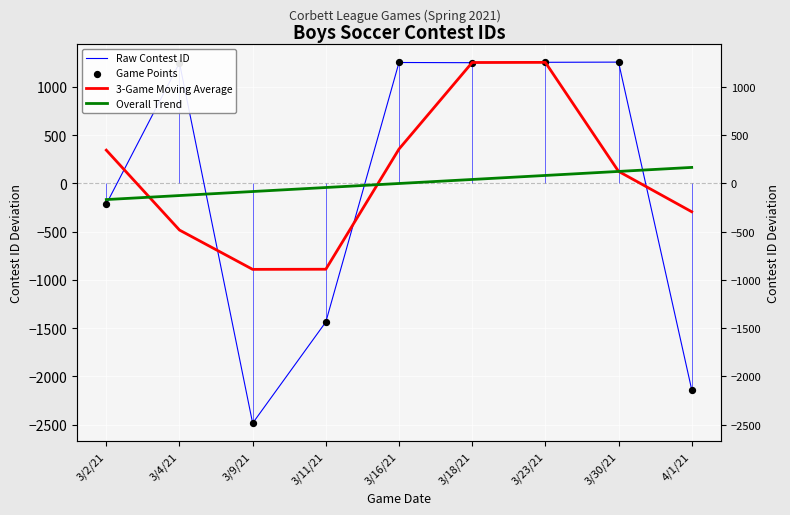

Which series has the largest total across all categories?

3-Game Moving Average